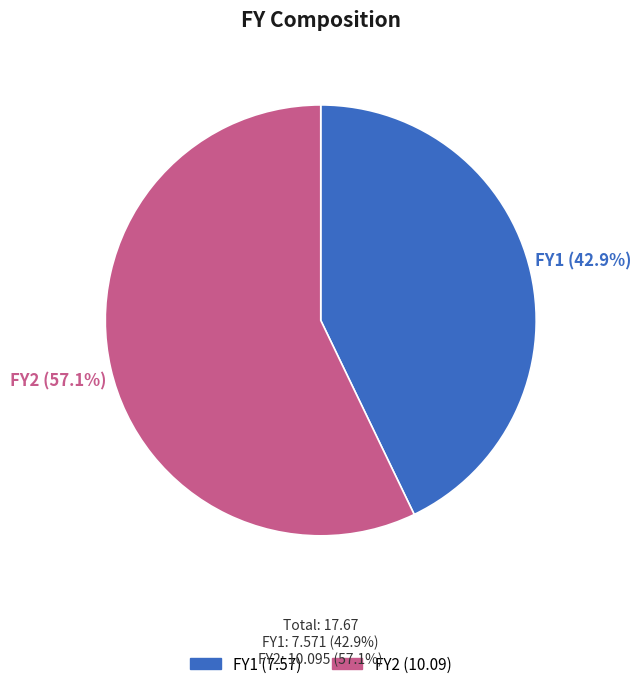

To the nearest percent, what portion does FY2 represent?

57%